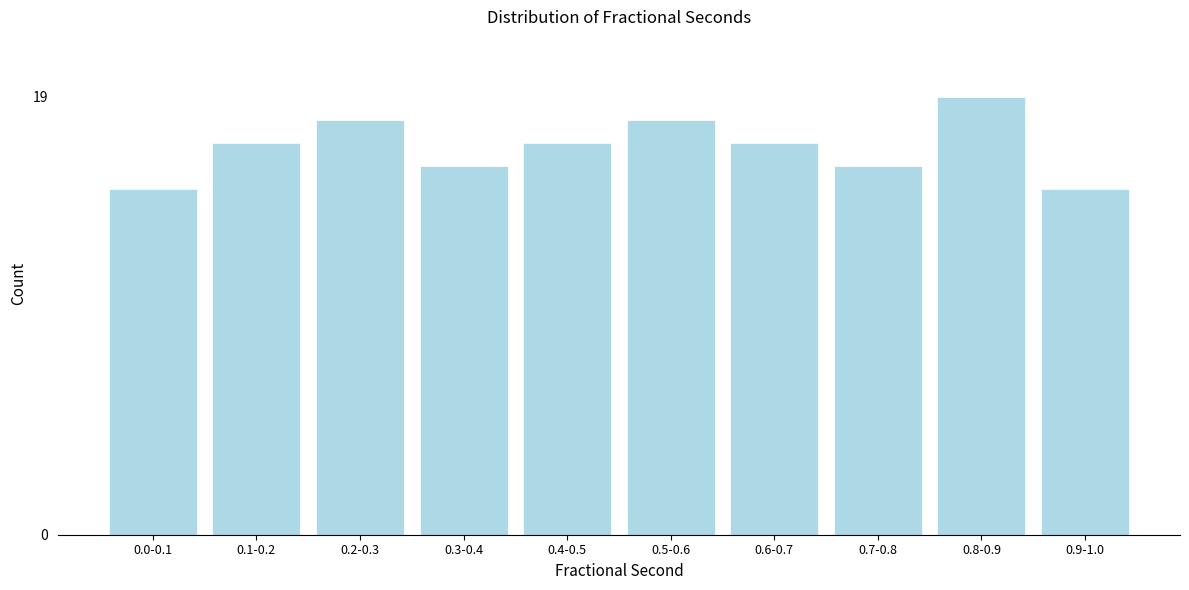

Reading right to left, extract all data points from this chart.

0.9-1.0=15	0.8-0.9=19	0.7-0.8=16	0.6-0.7=17	0.5-0.6=18	0.4-0.5=17	0.3-0.4=16	0.2-0.3=18	0.1-0.2=17	0.0-0.1=15